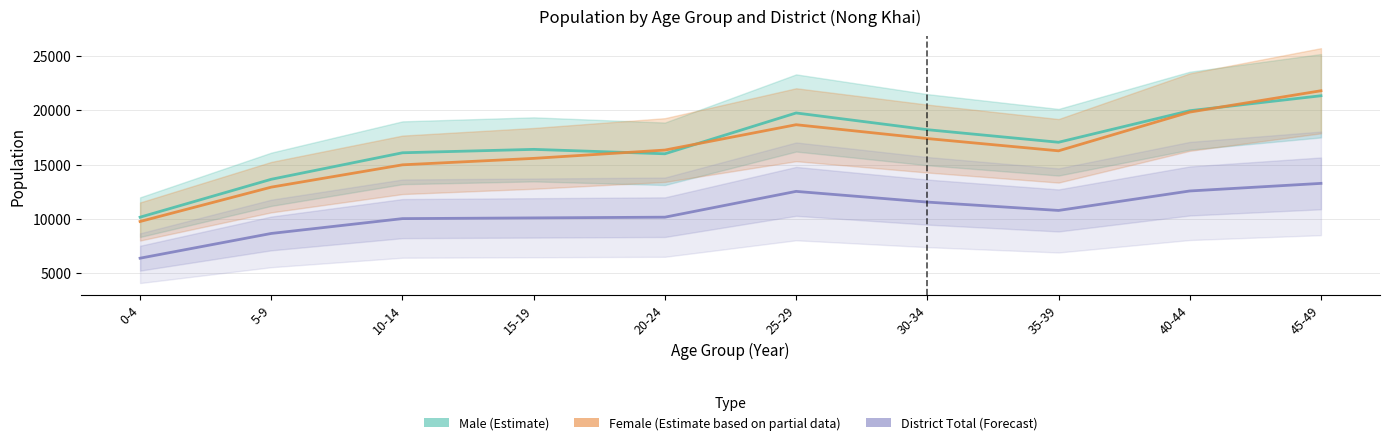

Between which two adjacent categories do Male (Estimate) and Female (Estimate based on partial data) first intersect?

15-19 and 20-24